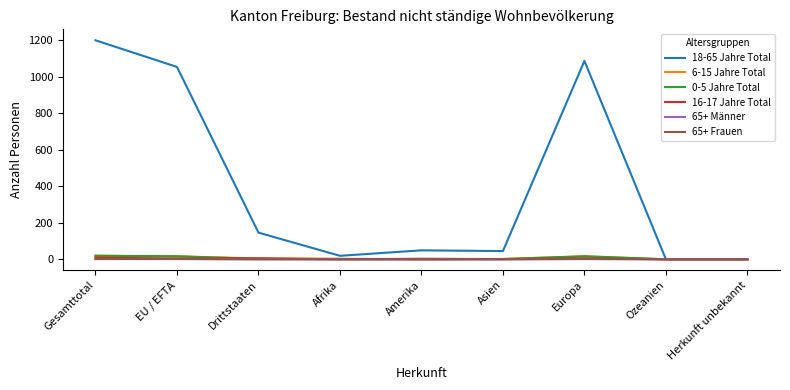

What is the sum of all 65+ Männer values?

3